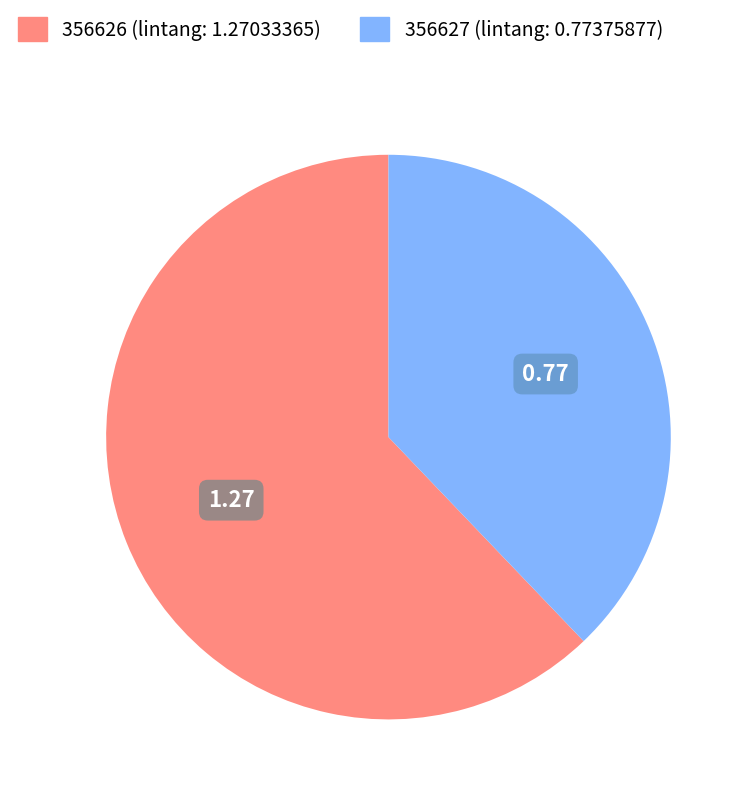

Is there any slice that represents more than half of the pie?

Yes